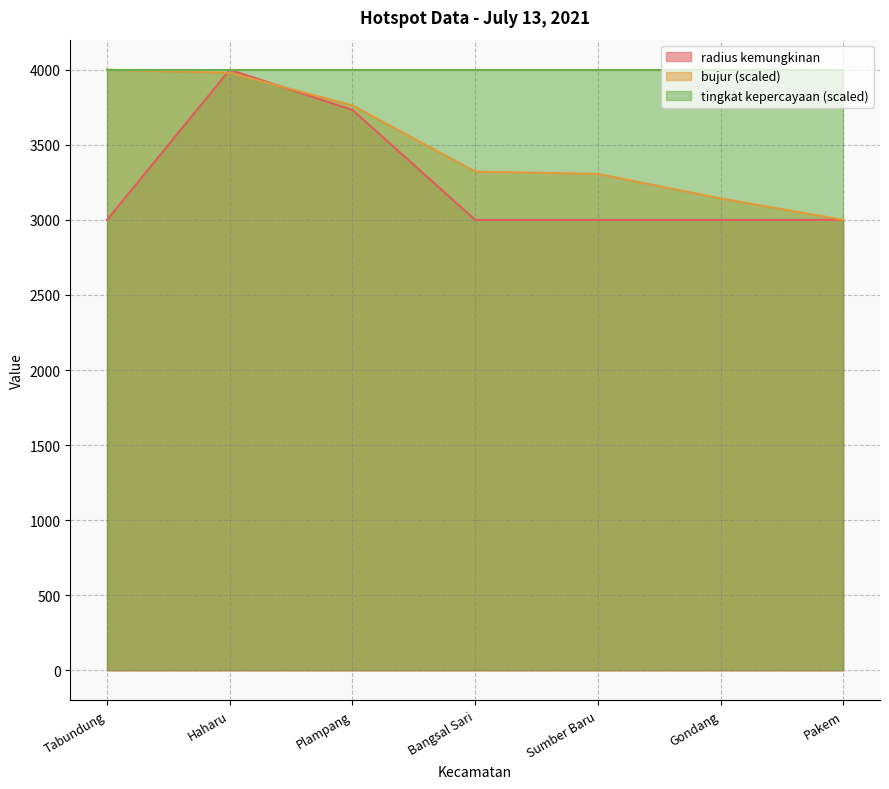

What is the value of the radius kemungkinan point at the 7th from the left?

3000.0